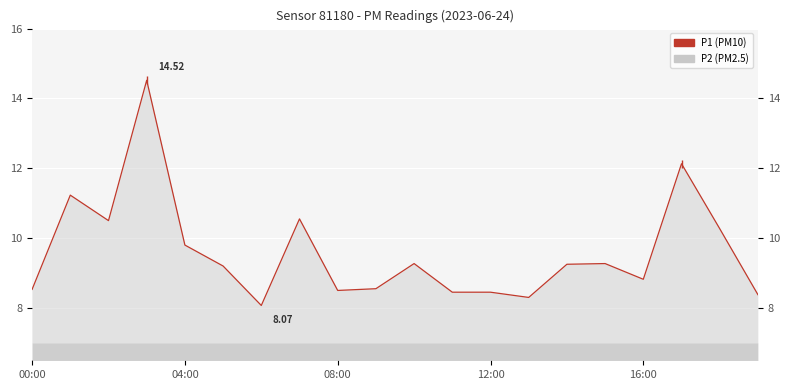

Read the value at 08:00.

8.5